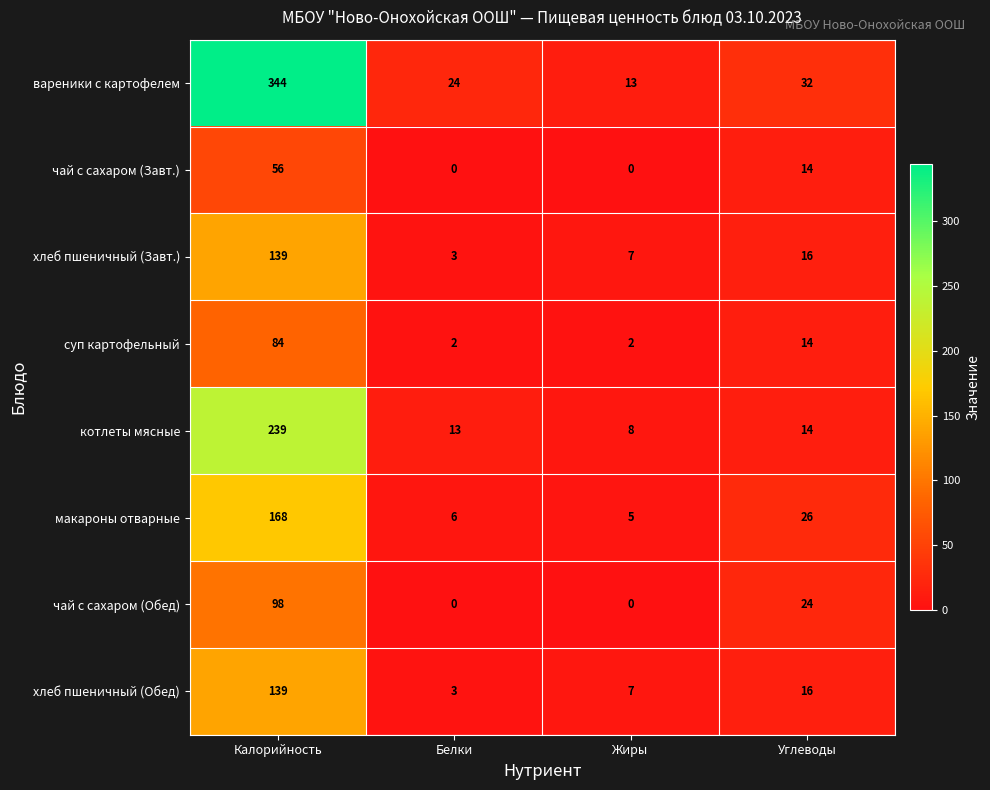

True or false: хлеб пшеничный (Обед) has a value of 3 at Белки.

True